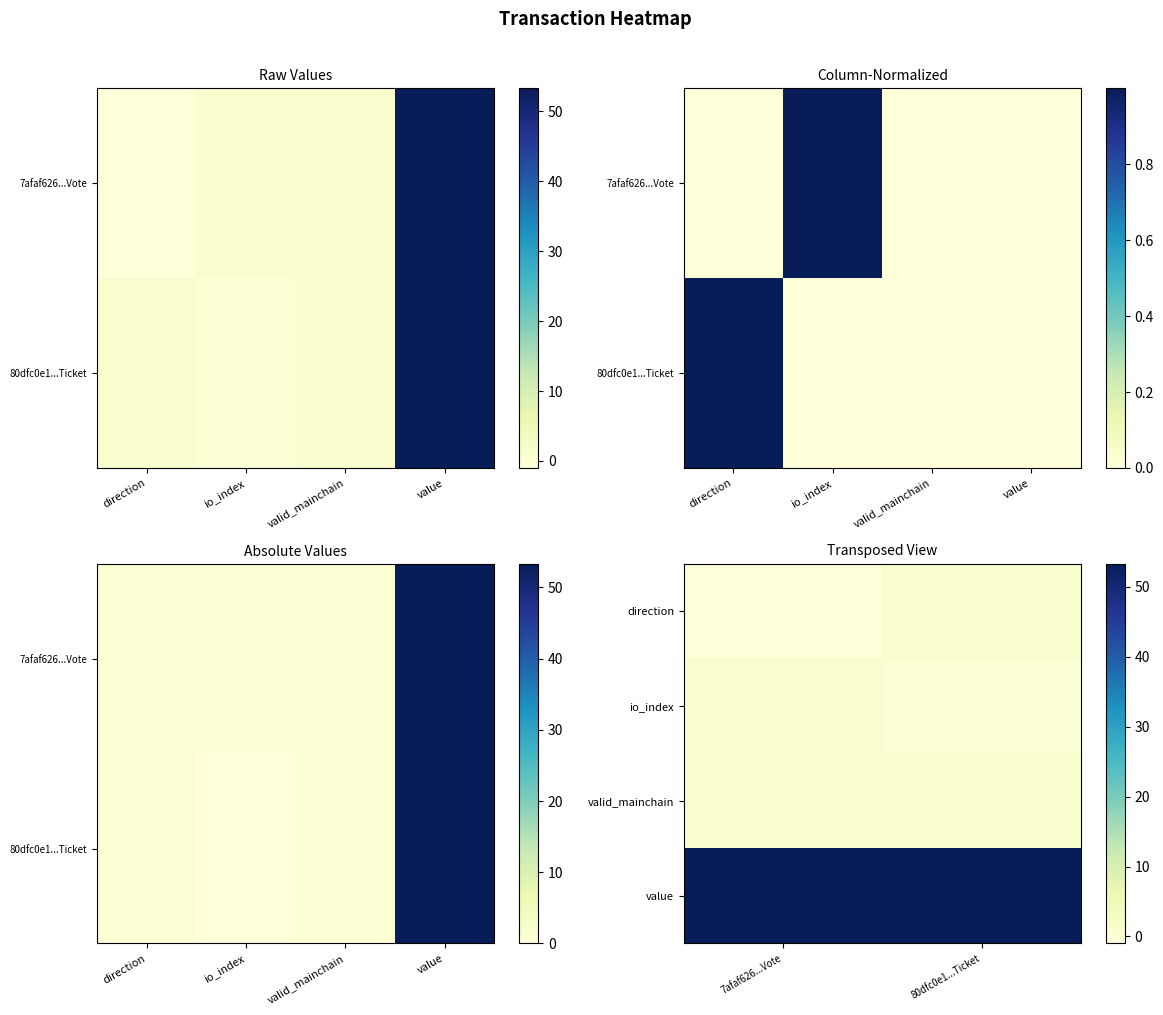

Count the io_index values in the range 0 to 1.

2